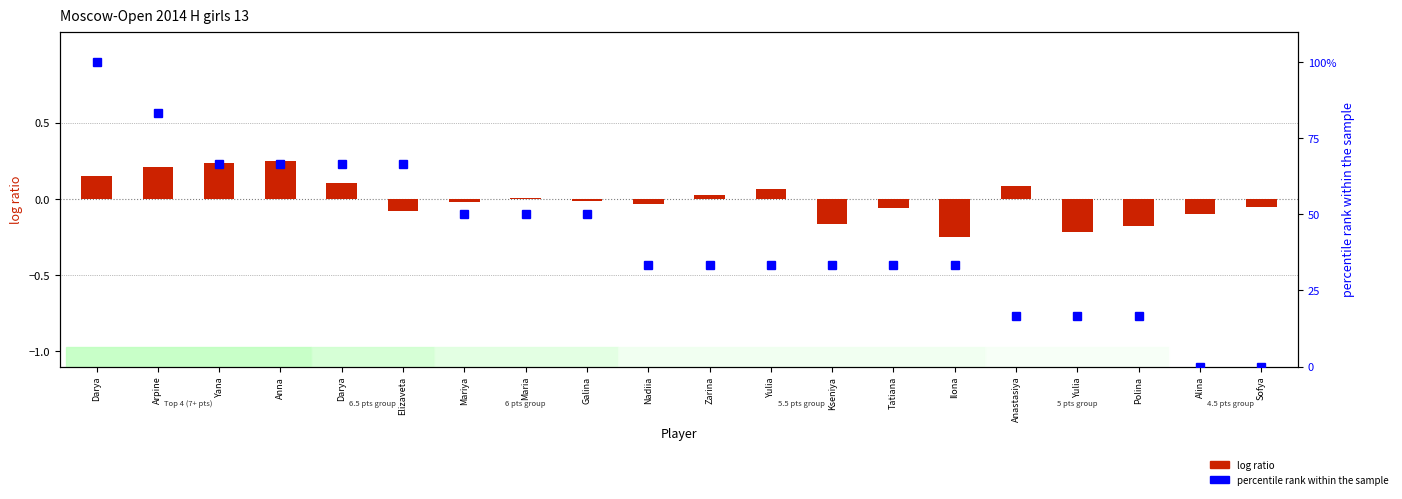

What is the total value across all series at Yana?

66.9